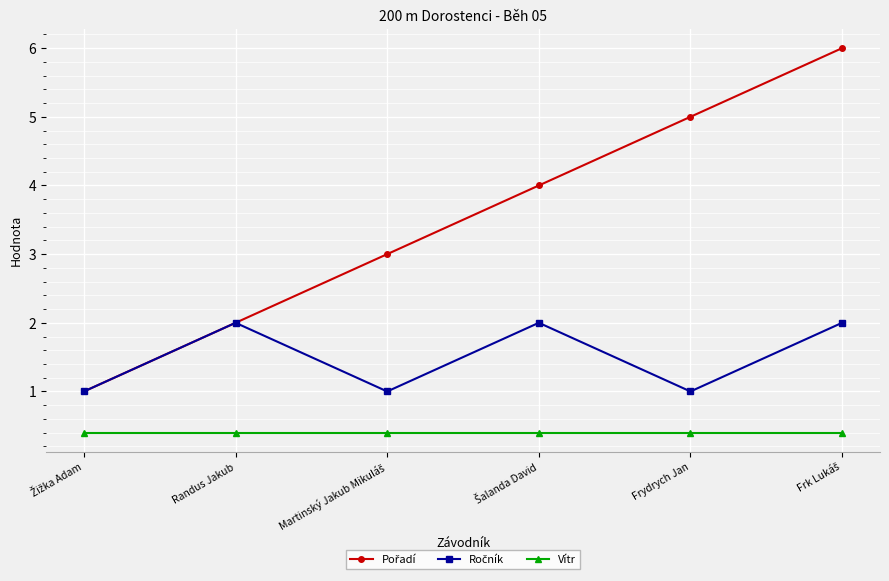

What is the lowest value of the Vítr series?

0.4